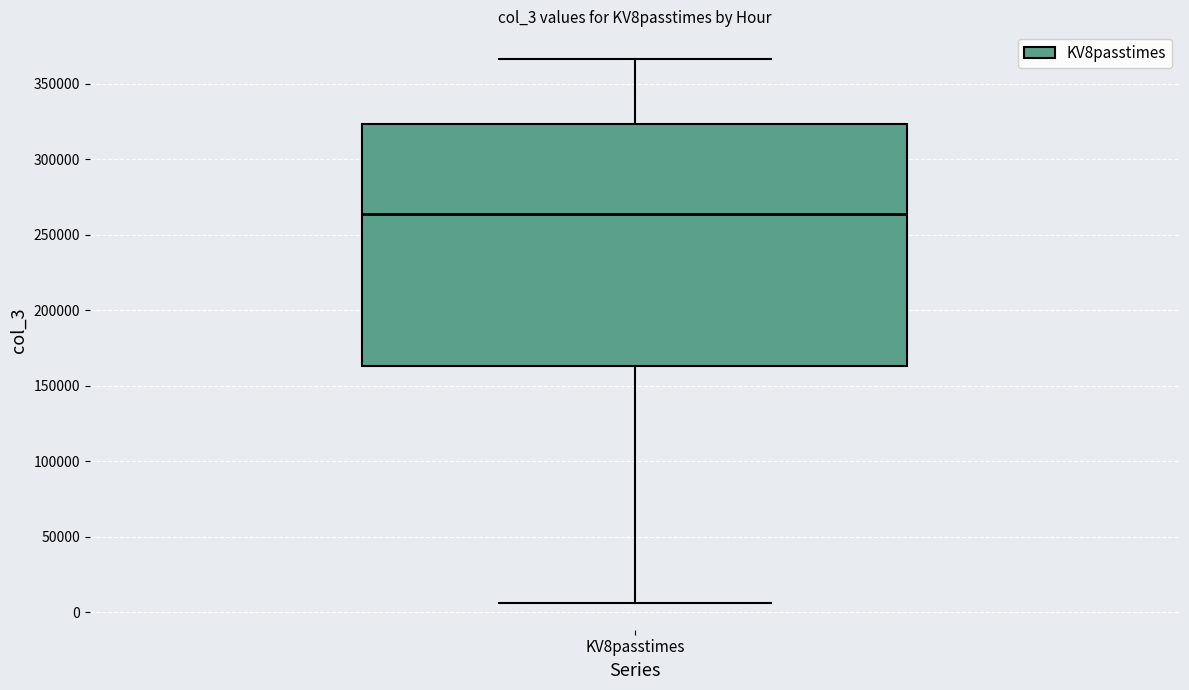

Where does the upper whisker of the box for KV8passtimes end on the y-axis? The values are not printed on the chart, so give them approximately, as read against the axis.

365000